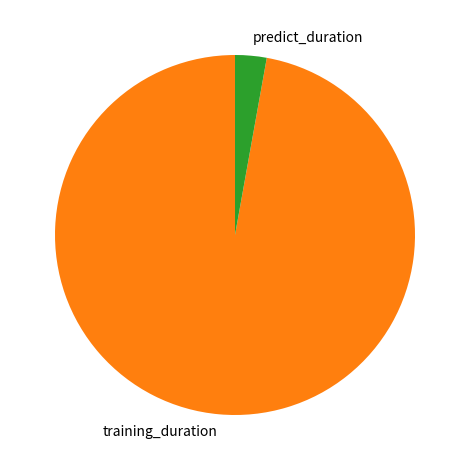

Between predict_duration and training_duration, which is larger?

training_duration